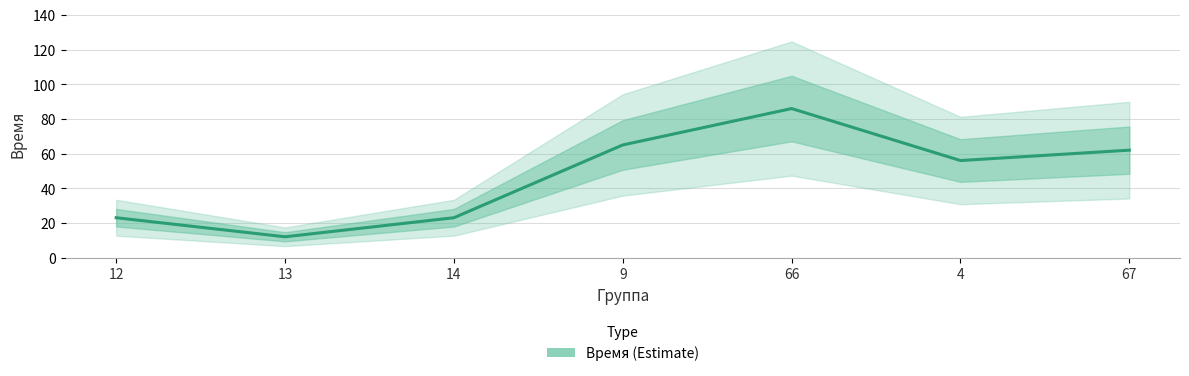

At which label does the data first exceed 56?

9